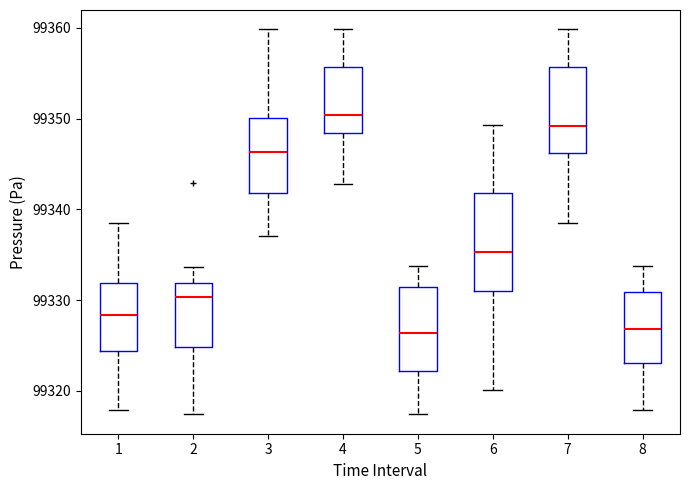

Where does the lower whisker of the box at x = 1 end on the y-axis? The values are not printed on the chart, so give them approximately, as read against the axis.

99318